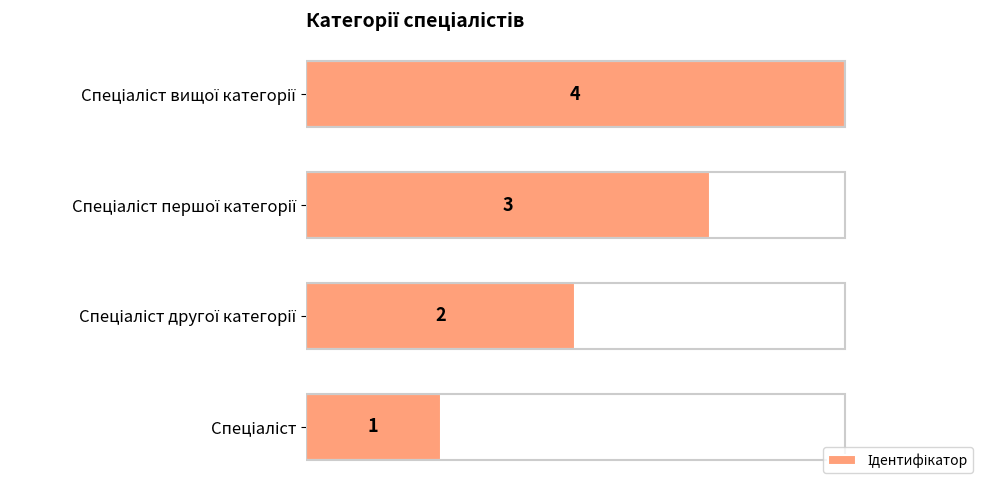

What is the sum of all values?

10